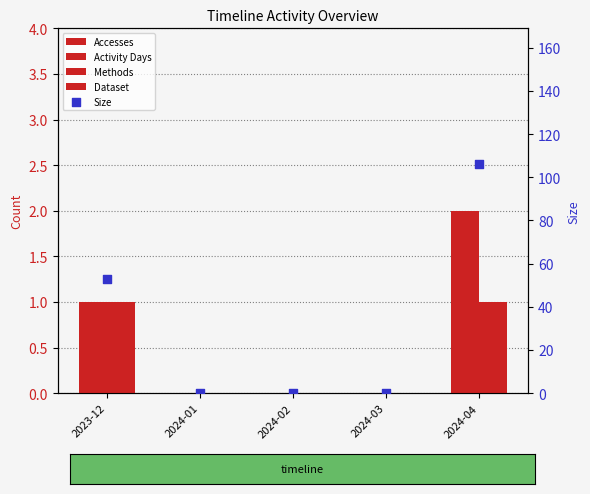

Which series has the largest Y range (max minus min)?

Size